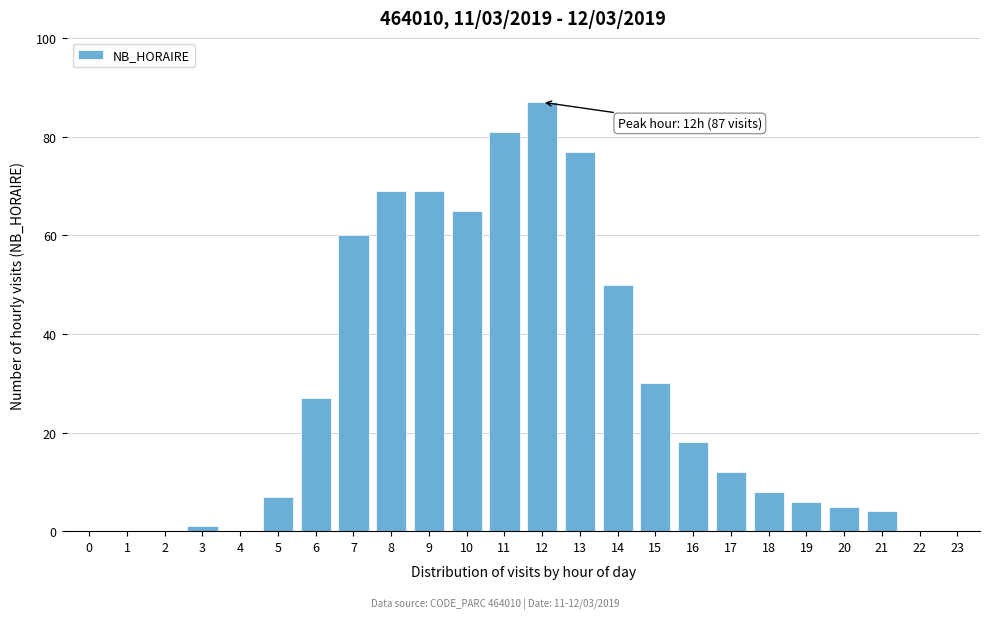

Reading left to right, transcribe all the data shown in this chart.

0=0	1=0	2=0	3=1	4=0	5=7	6=27	7=60	8=69	9=69	10=65	11=81	12=87	13=77	14=50	15=30	16=18	17=12	18=8	19=6	20=5	21=4	22=0	23=0